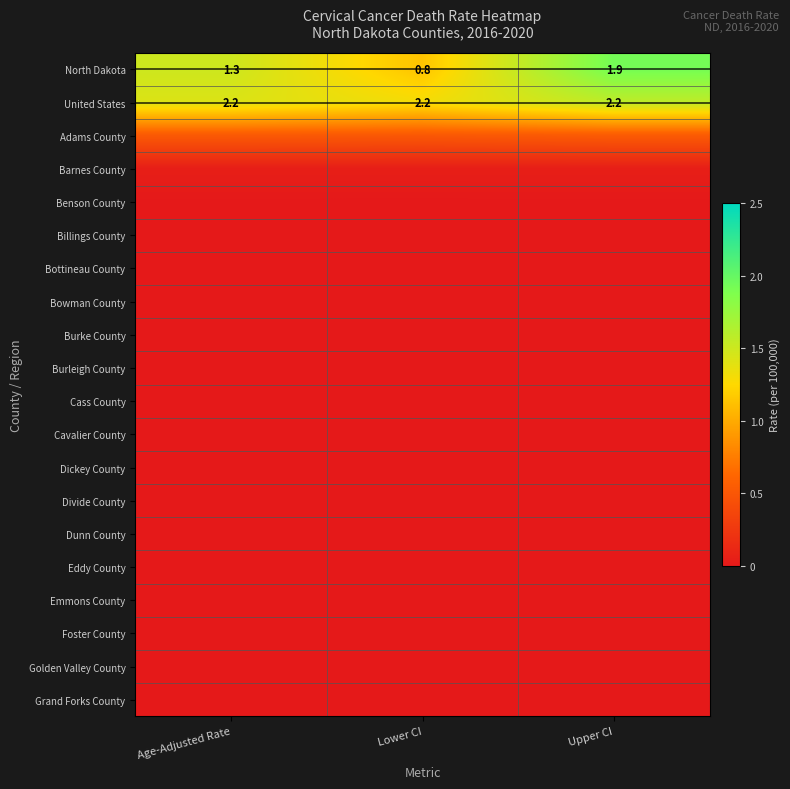

Where is North Dakota nearest to the value 1?

Lower CI